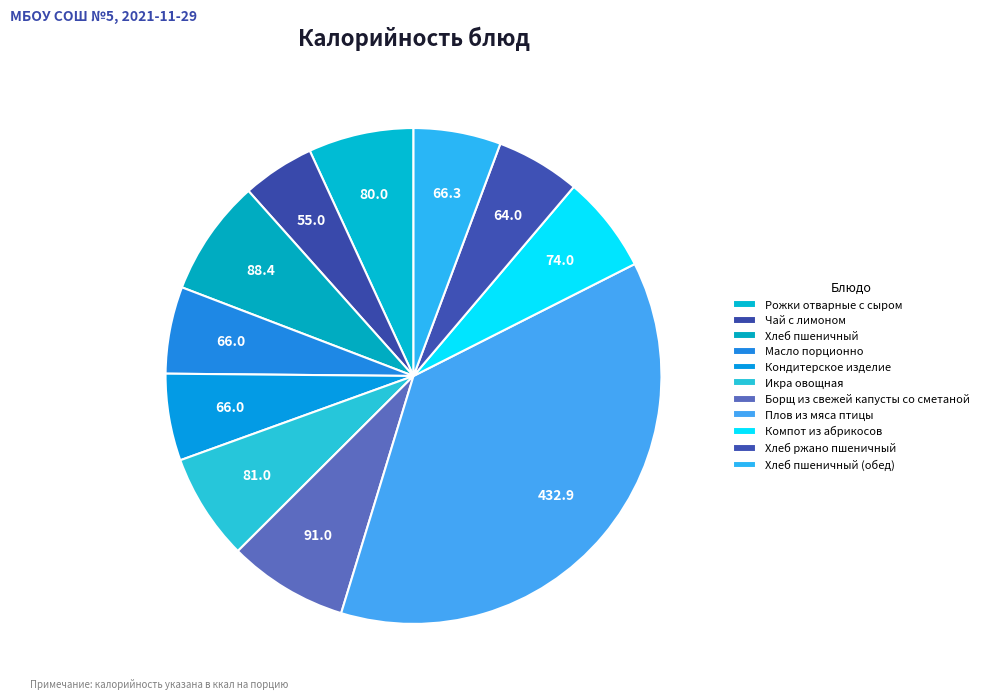

How many slices are in this pie chart?

11